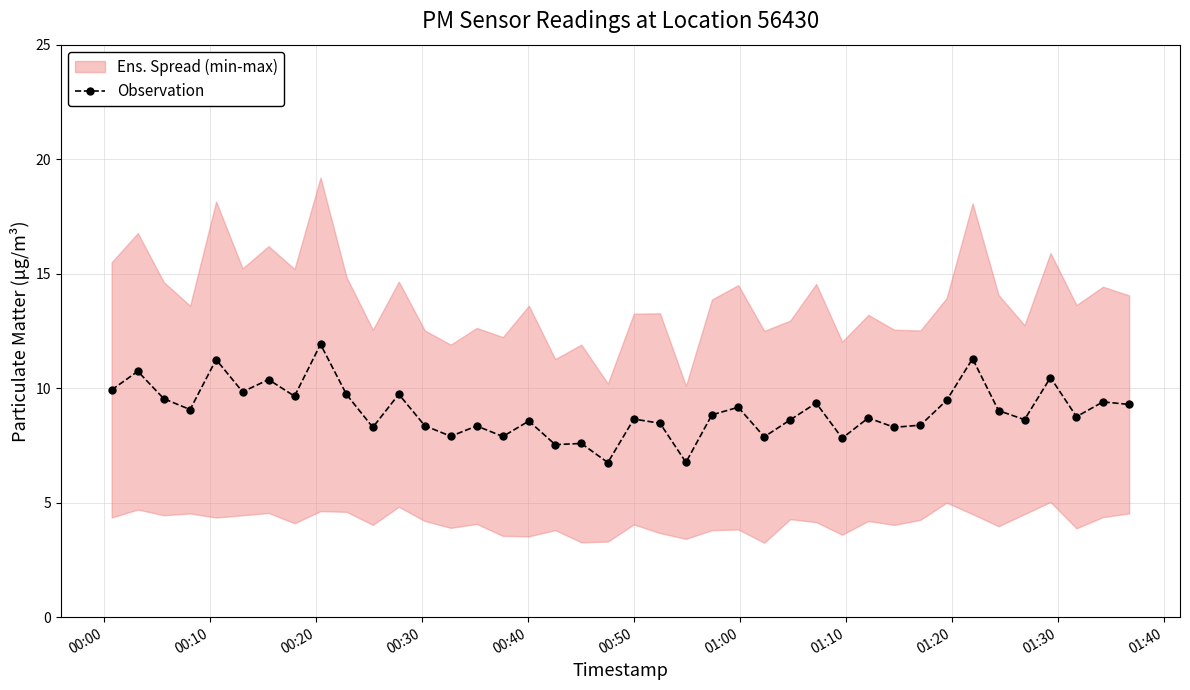

True or false: Observation has more than 2 points higher than both neighbors.

True